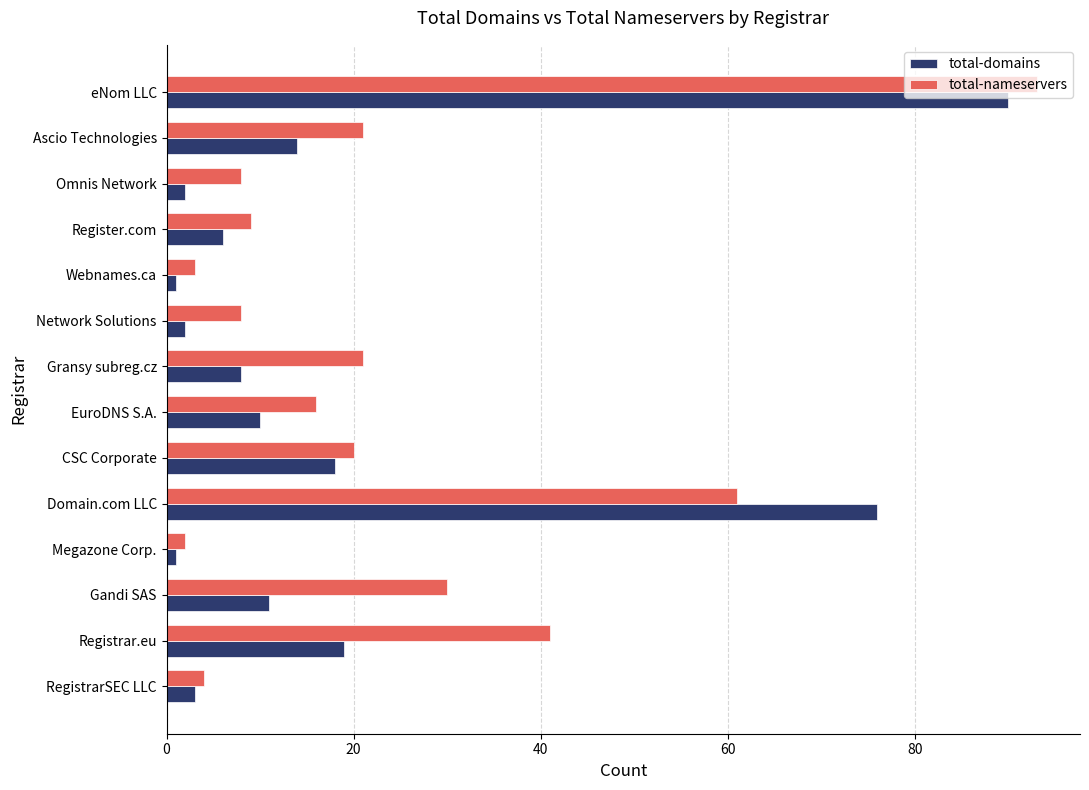

Is it true that total-domains equals 31 at Registrar.eu?

False